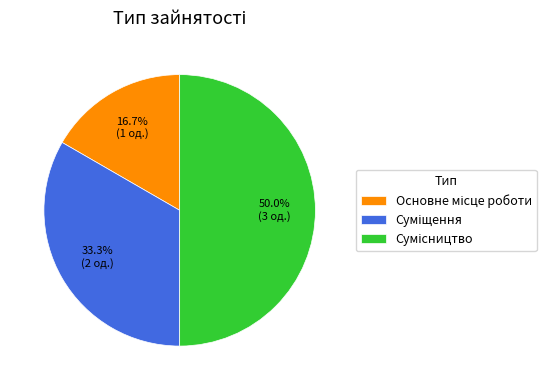

What is the ratio of the value at Основне місце роботи to the value at Суміщення?

0.5